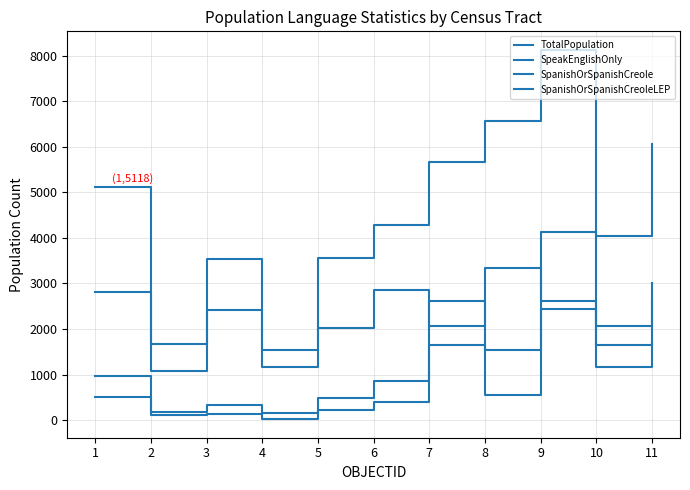

What is the minimum value shown in the chart?

19